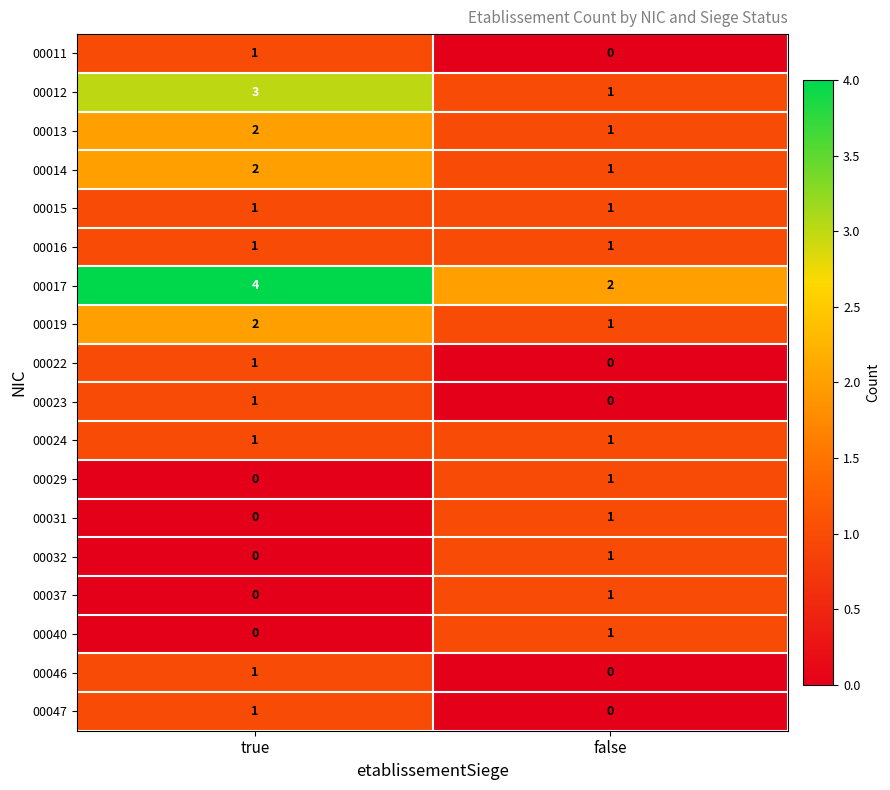

At which category is the sum across all series the highest?

true